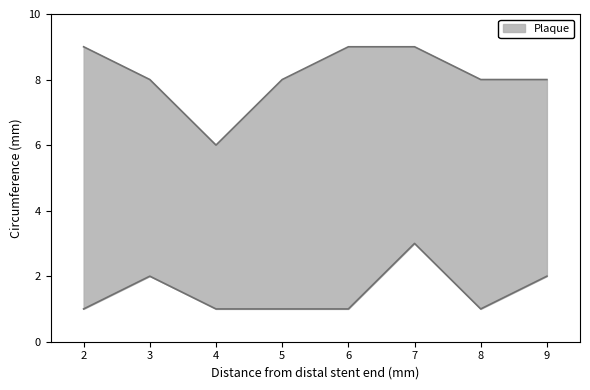

In col_3, how many points are higher than both neighbors (excluding endpoints)?

2